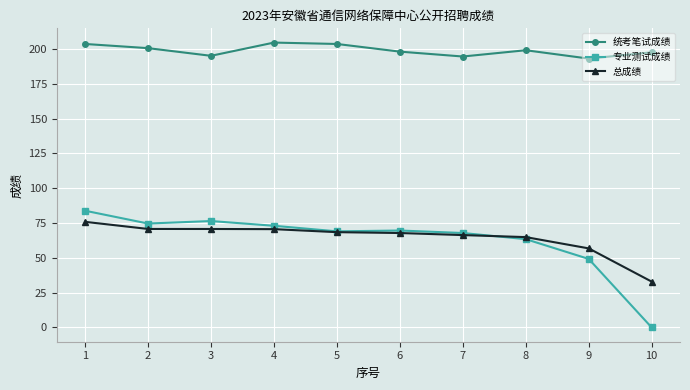

At which category is the sum across all series the highest?

1